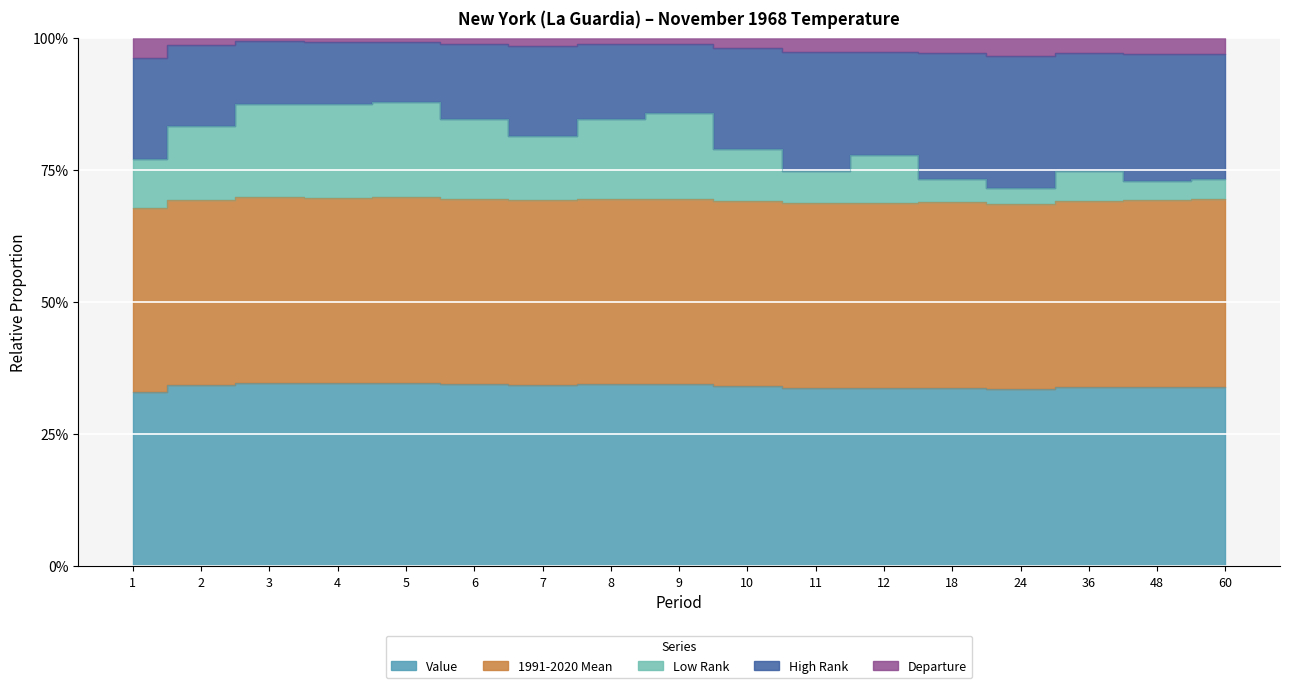

At which label does High Rank first exceed 56?

1